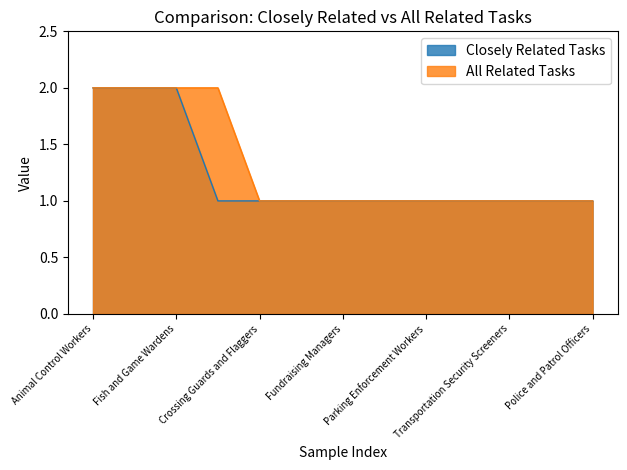

The value of All Related Tasks at Fish and Game Wardens is 2. True or false?

True